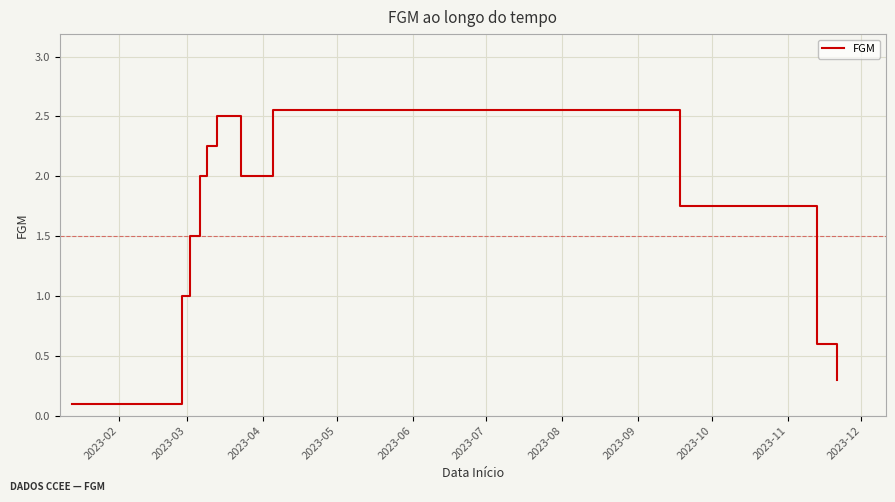

What is the maximum value shown in the chart?

2.5